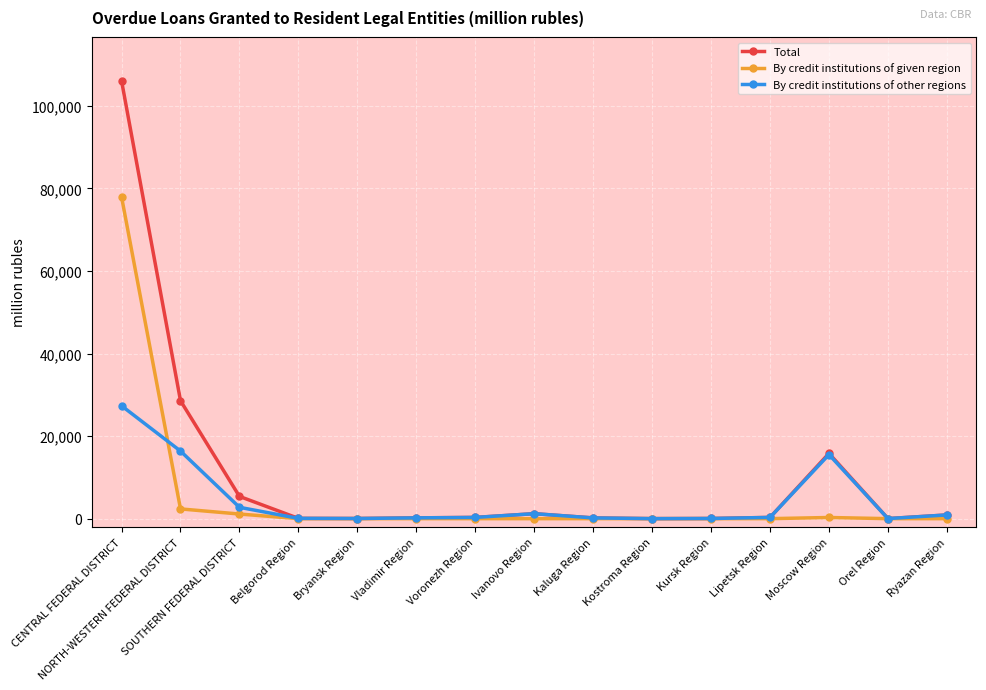

Which series has the largest range (max minus min)?

Total